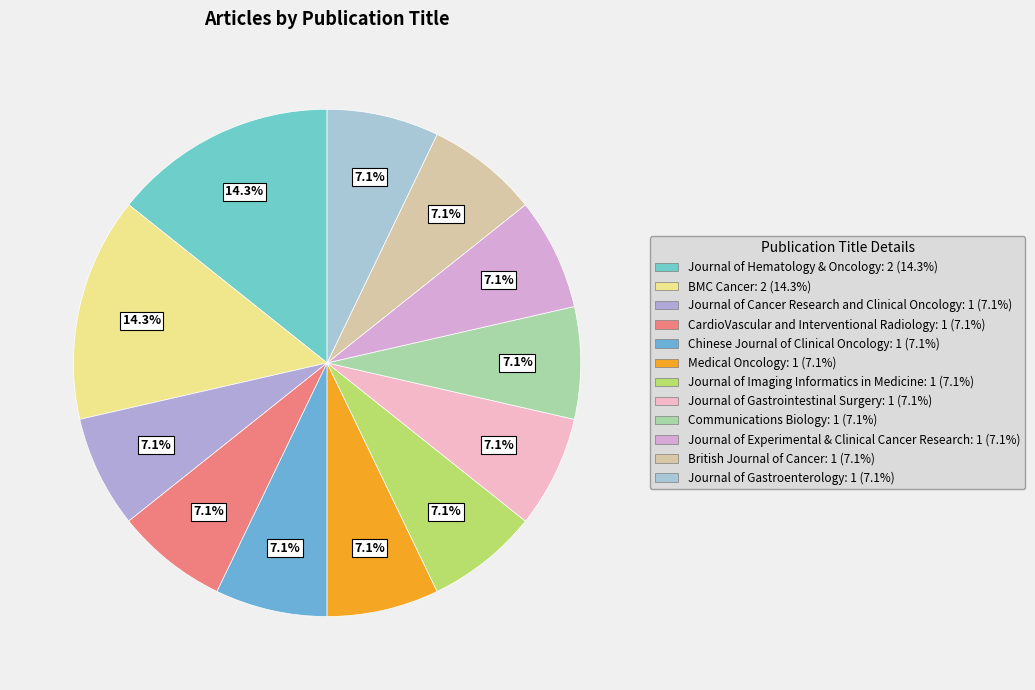

Do Chinese Journal of Clinical Oncology and Medical Oncology together represent more than half of the pie?

No